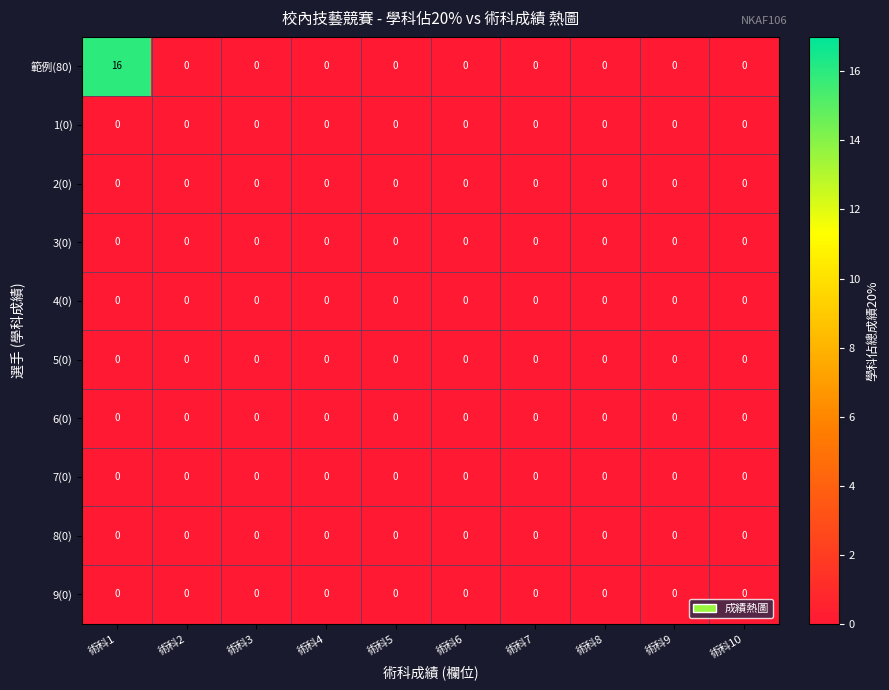

At which category does the chart reach its peak across all series?

術科1